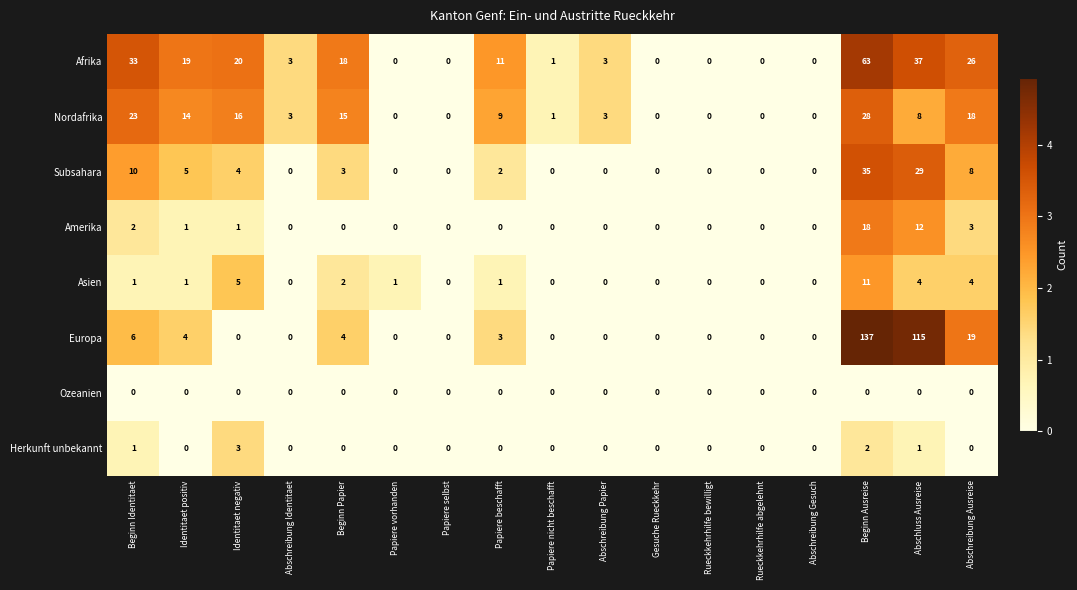

Is it true that Asien equals -5 at Rueckkehrhilfe abgelehnt?

False